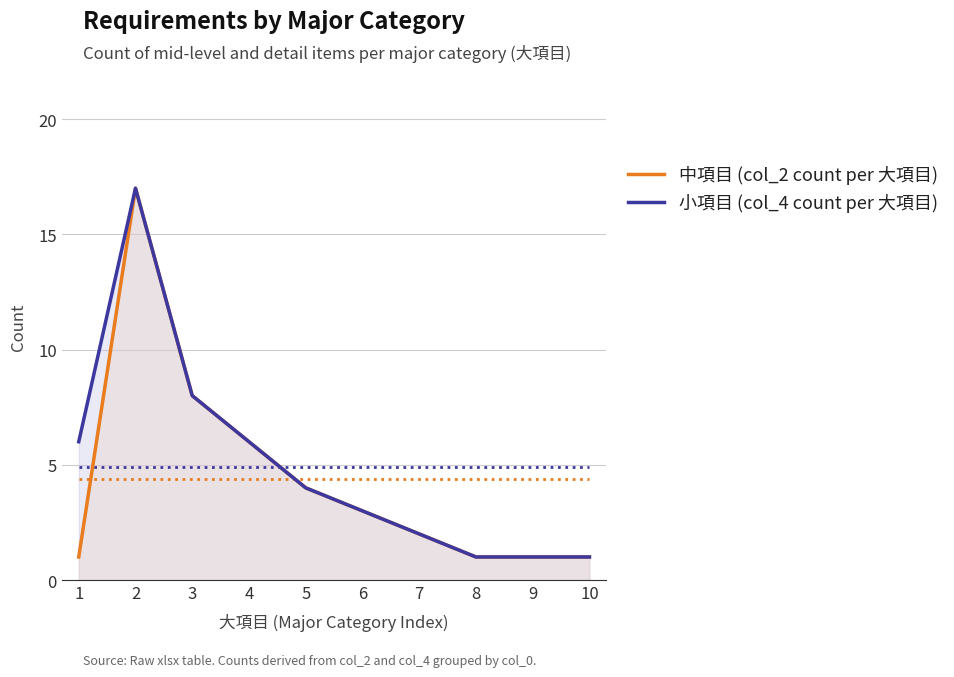

What is the difference between the maximum and second lowest values in the 小項目 (col_4 count per 大項目) series?

16